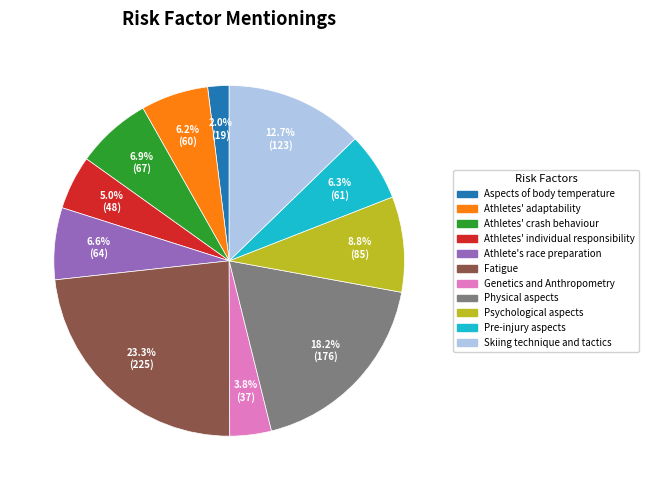

To the nearest percent, what is the combined percentage of Athletes' individual responsibility and Athletes' crash behaviour?

12%